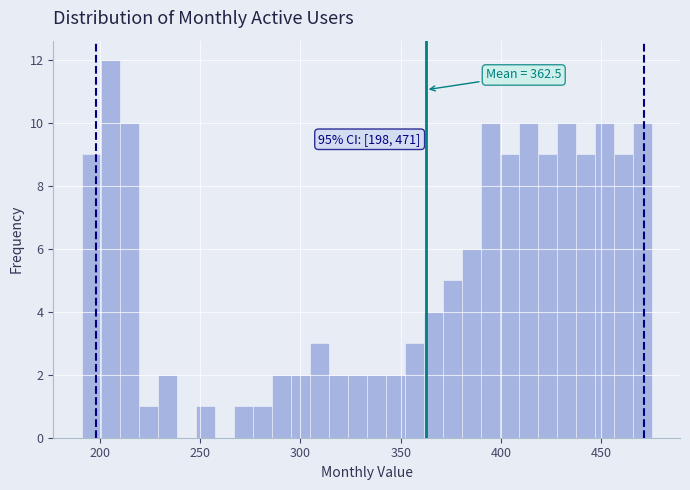

Around what value on the x-axis is the tallest bar? Give the approximate position of its centre, as read against the axis.

205